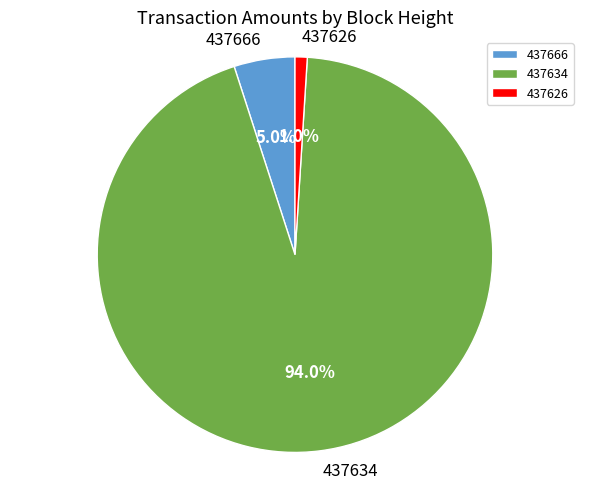

Is it true that 437666 is 5% of the pie?

True